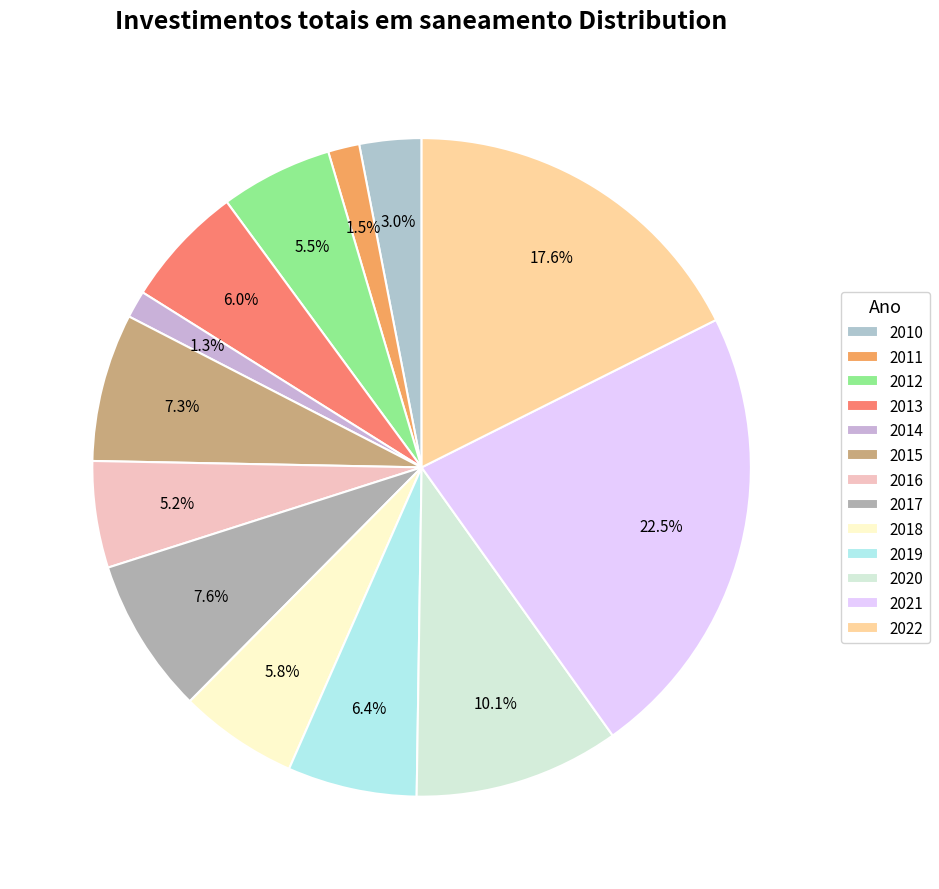

What is the change in value from 2015 to 2019?

-846019.8